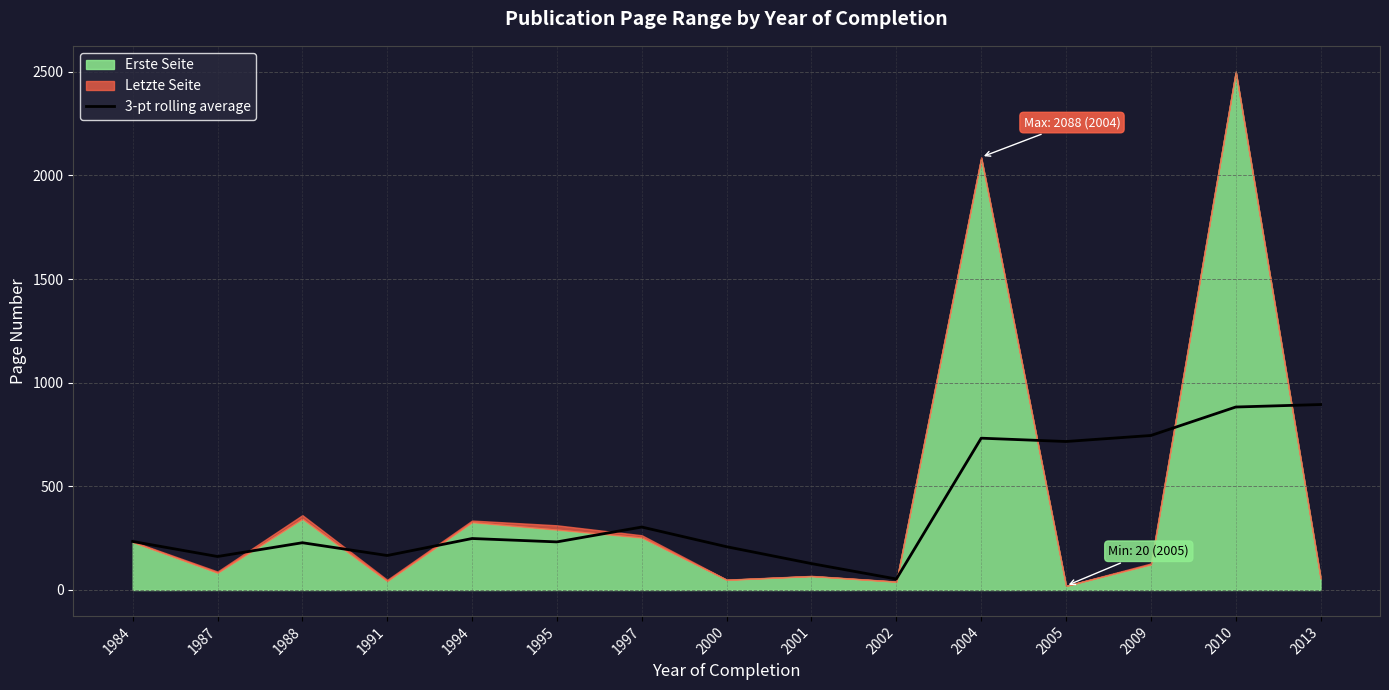

How many points are lower than both their immediate neighbors (excluding endpoints)?

5